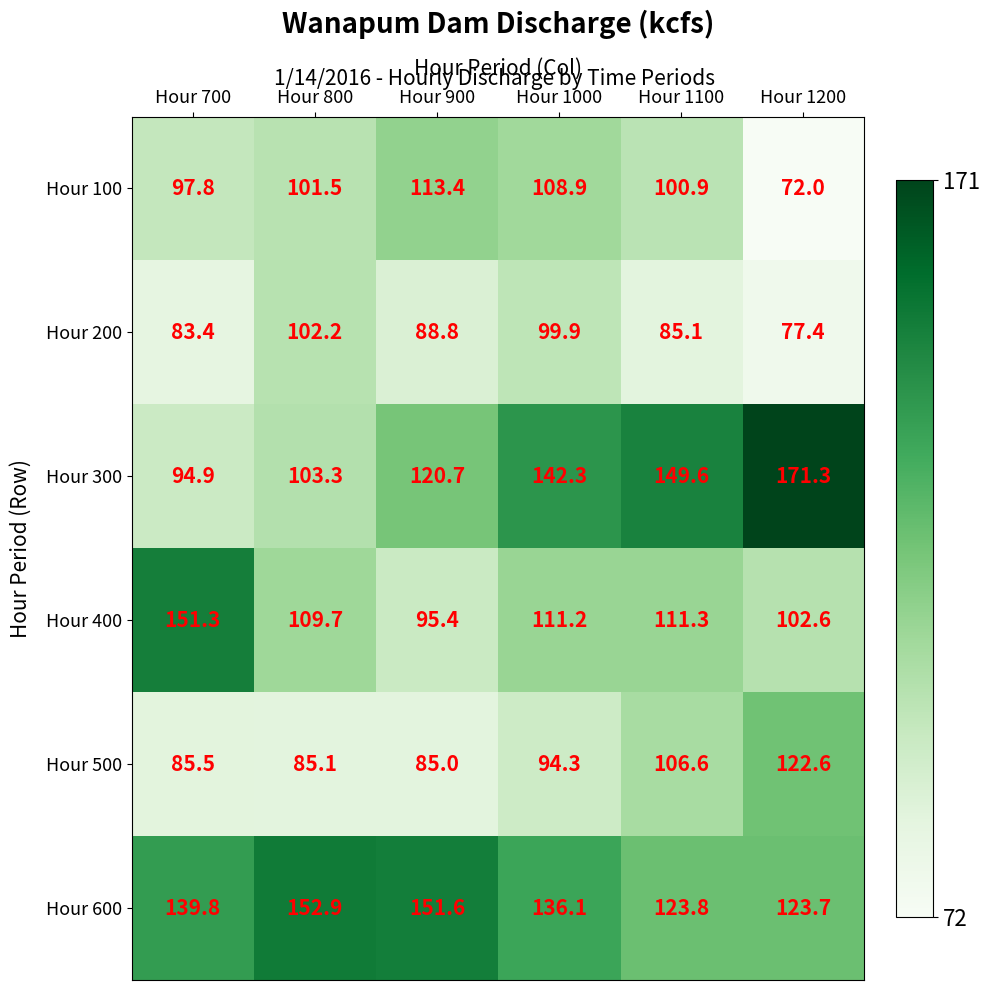

What is the difference between the Hour 500 values at Hour 900 and Hour 1000?

9.3